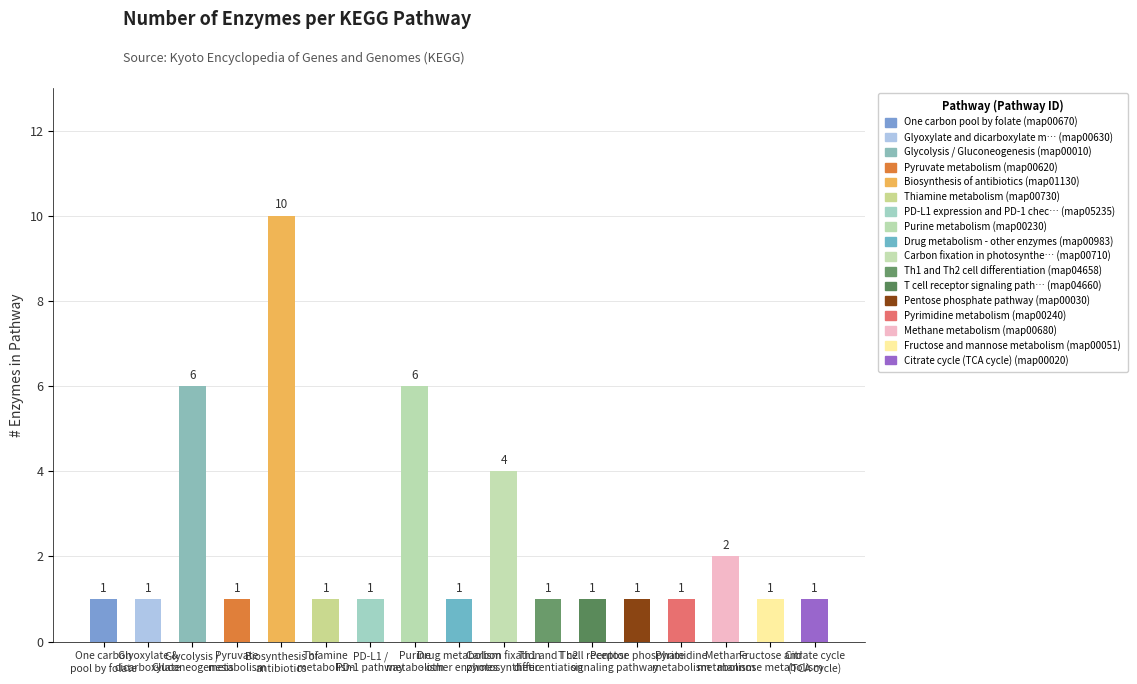

True or false: the data shows 7 at Carbon fixation
photosynthetic.

False